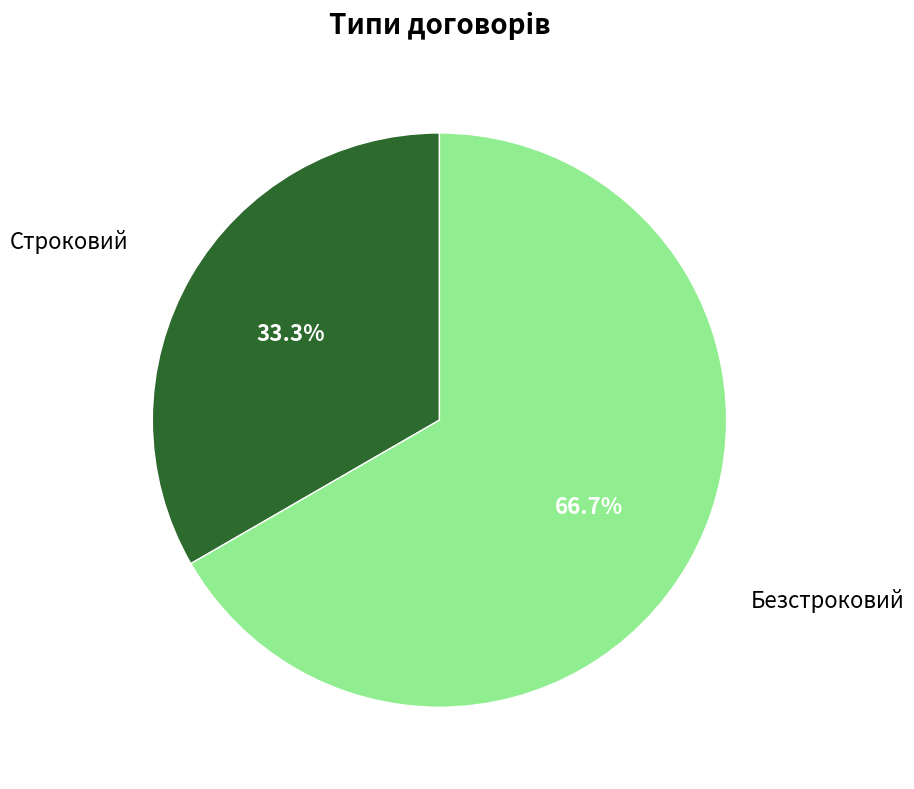

Is there any slice that represents more than half of the pie?

Yes